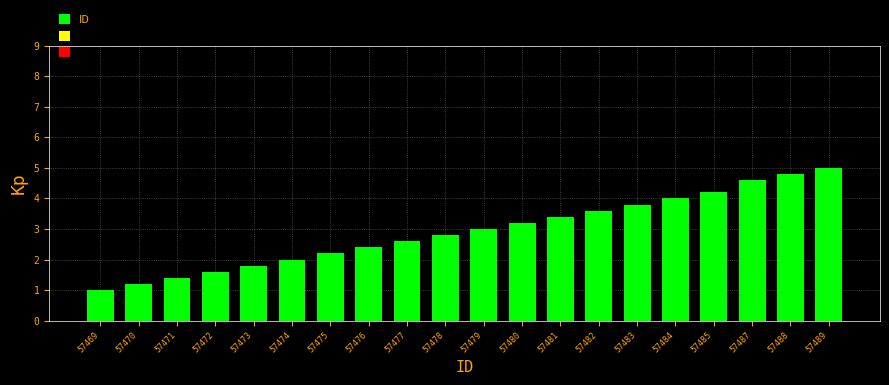

Which category has the highest value across all series?

57489